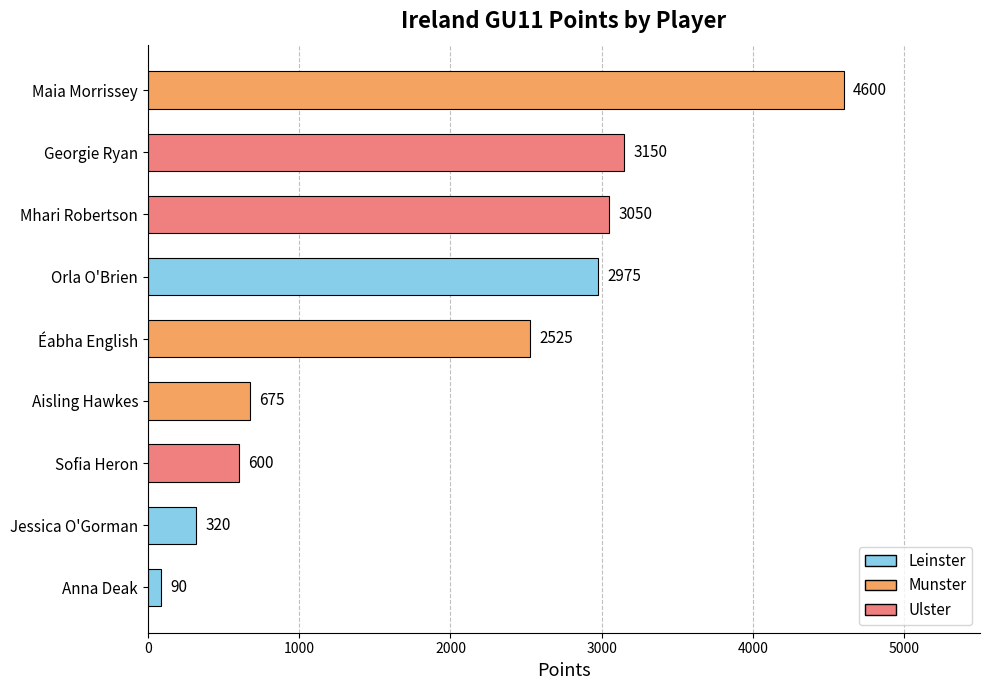

Which has a higher value, Éabha English or Sofia Heron?

Éabha English